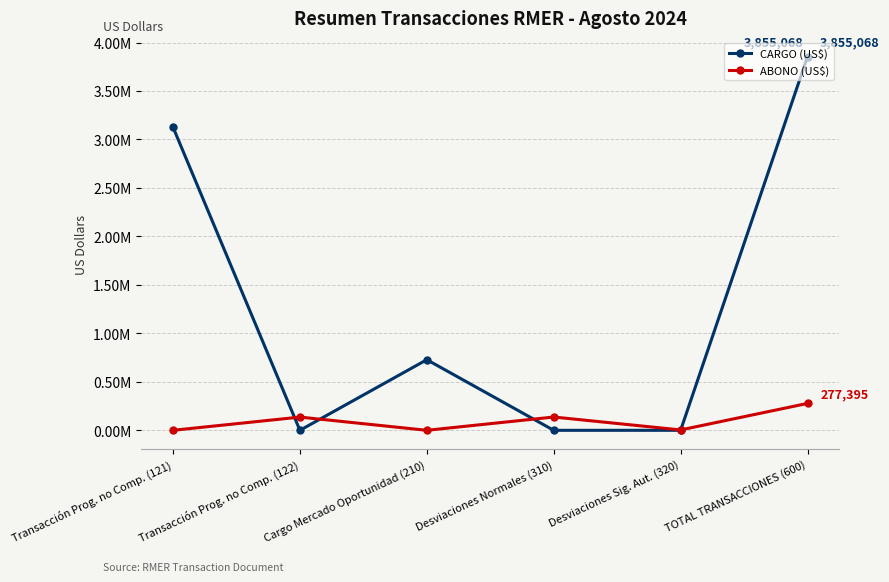

What is the sum of the ABONO (US$) values at TOTAL TRANSACCIONES (600) and Desviaciones Sig. Aut. (320)?

281231.1